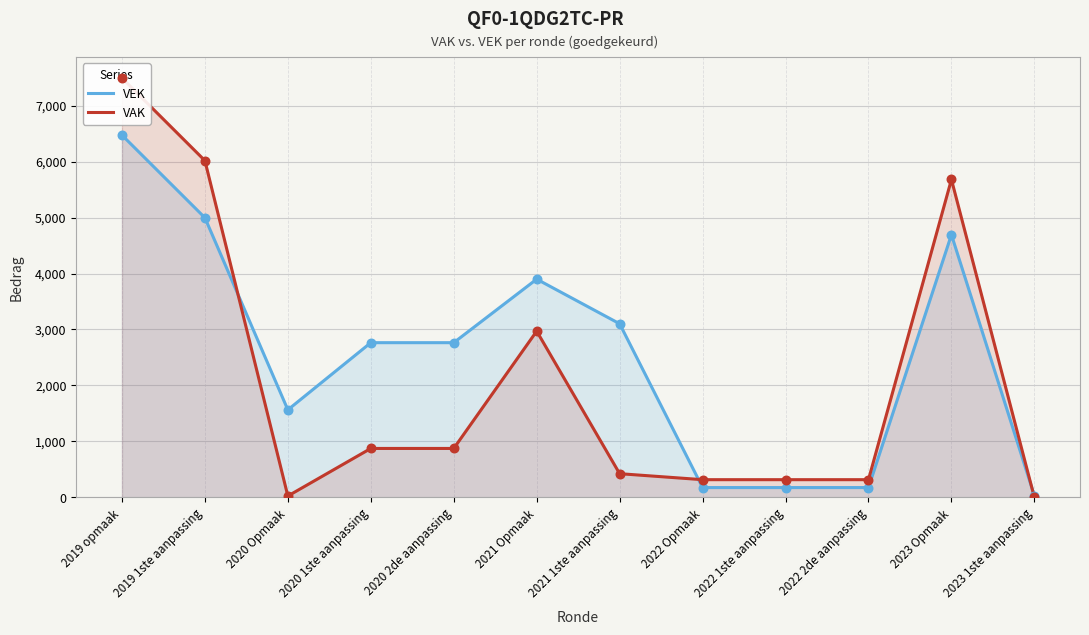

Which series reaches the maximum Y coordinate?

VAK